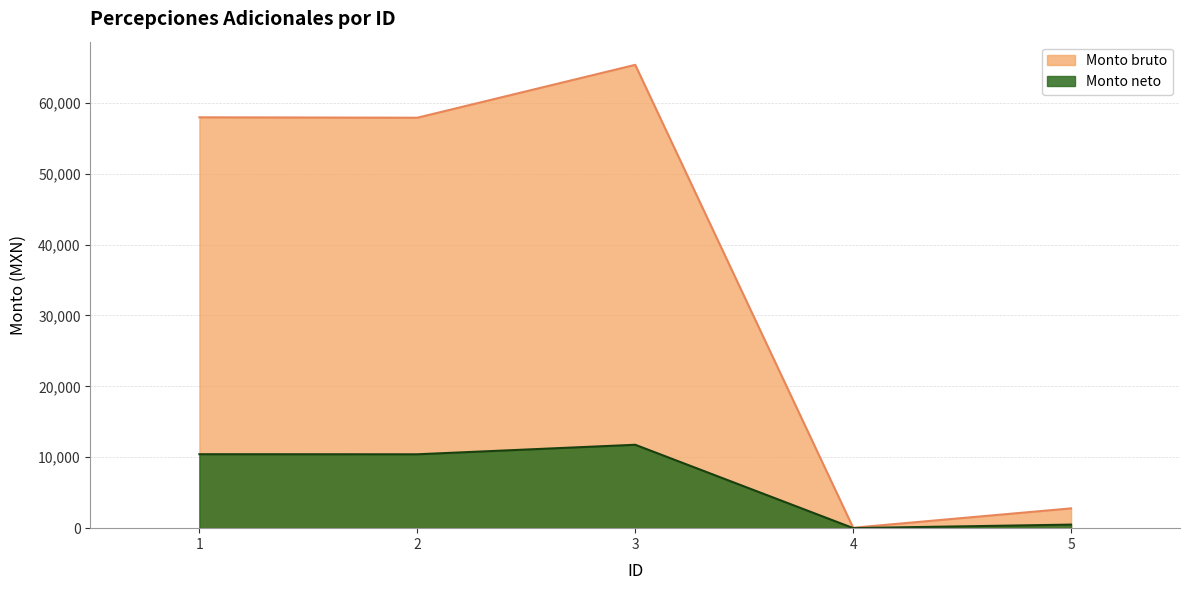

What are all the series names shown in the legend?

Monto bruto, Monto neto